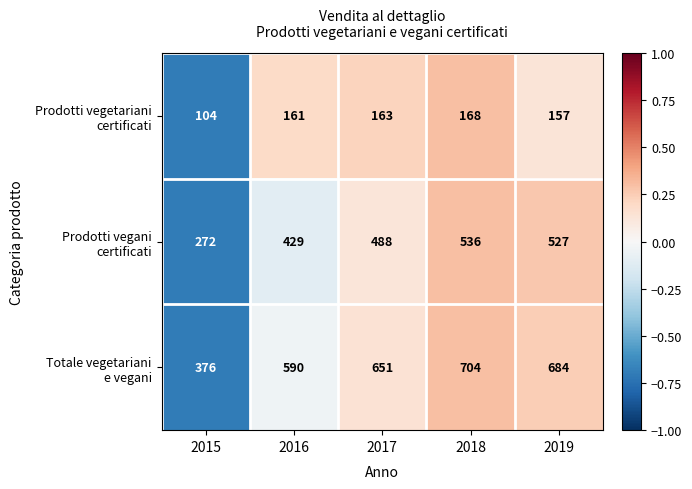

At which category is the sum across all series the highest?

2018